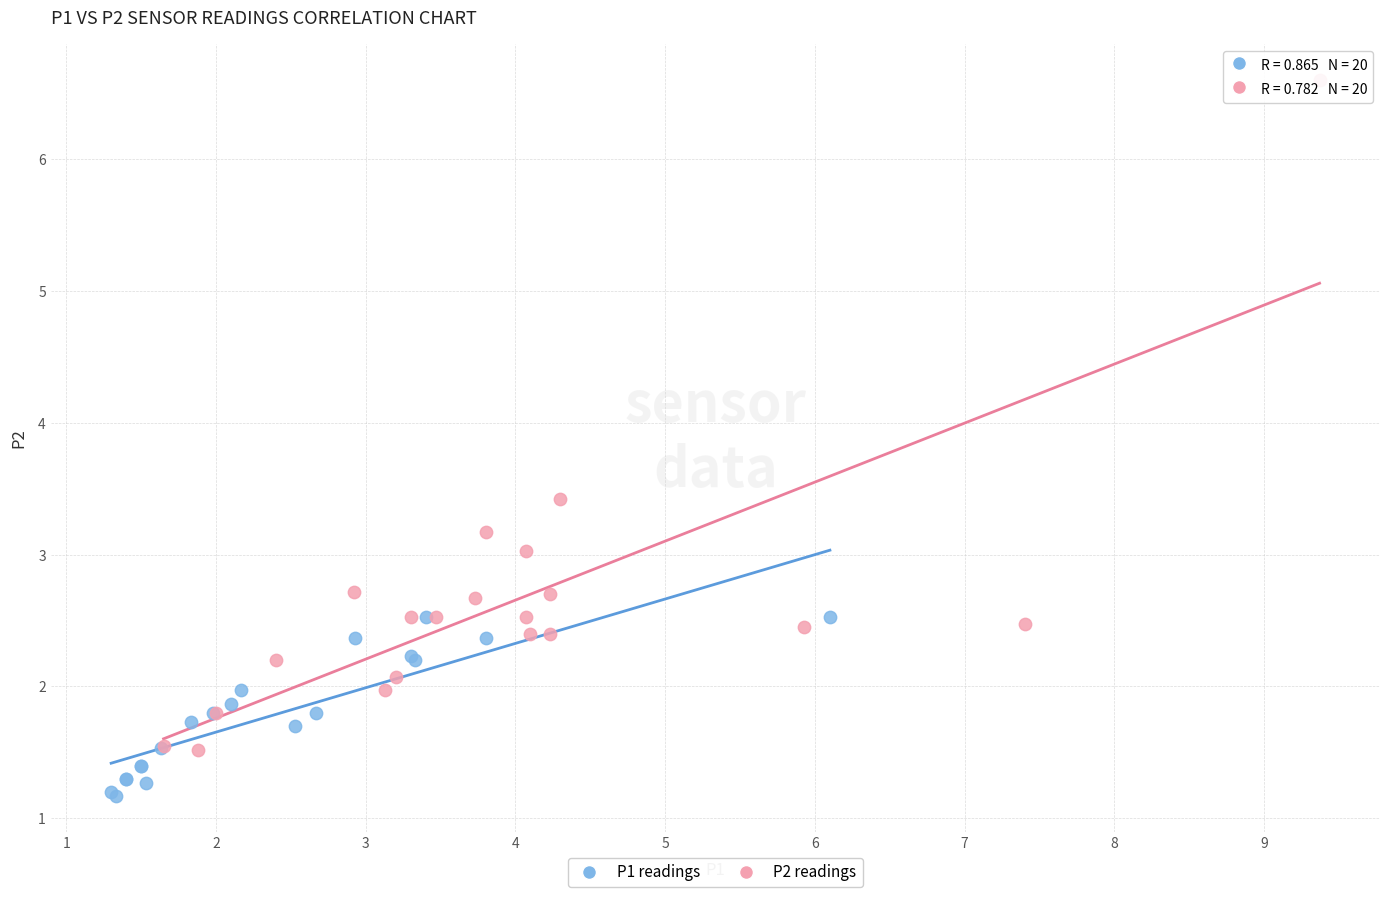

Which series reaches the maximum Y coordinate?

P2 readings